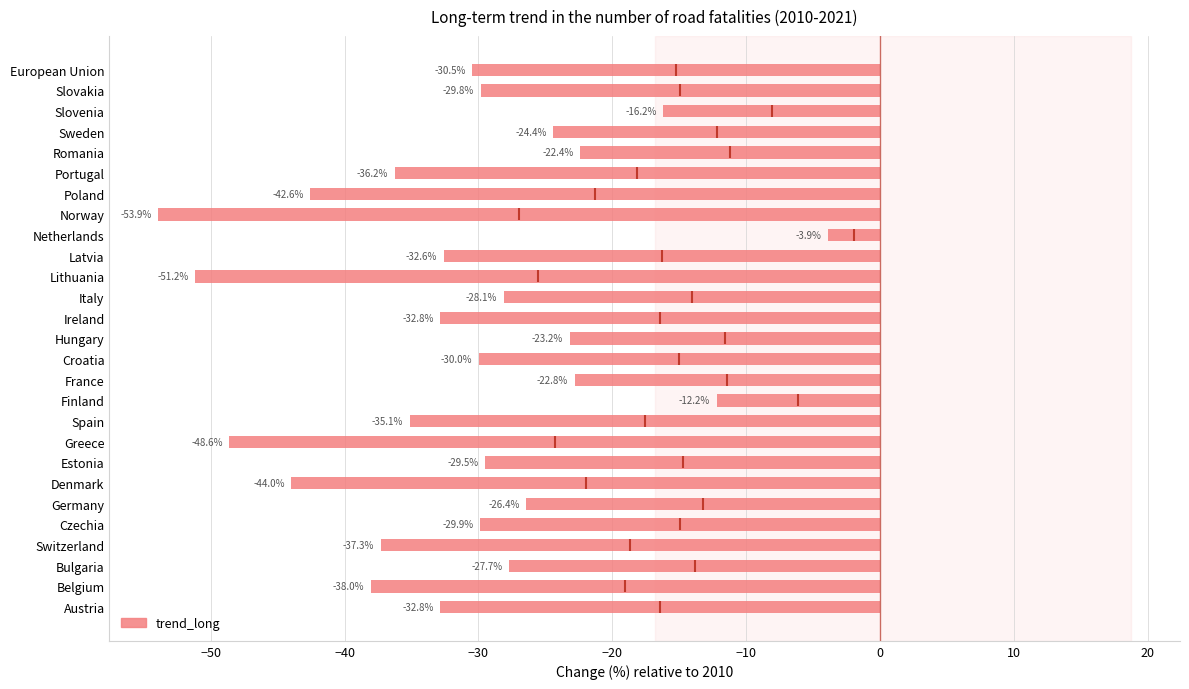

Where is the data nearest to the value -28?

Italy